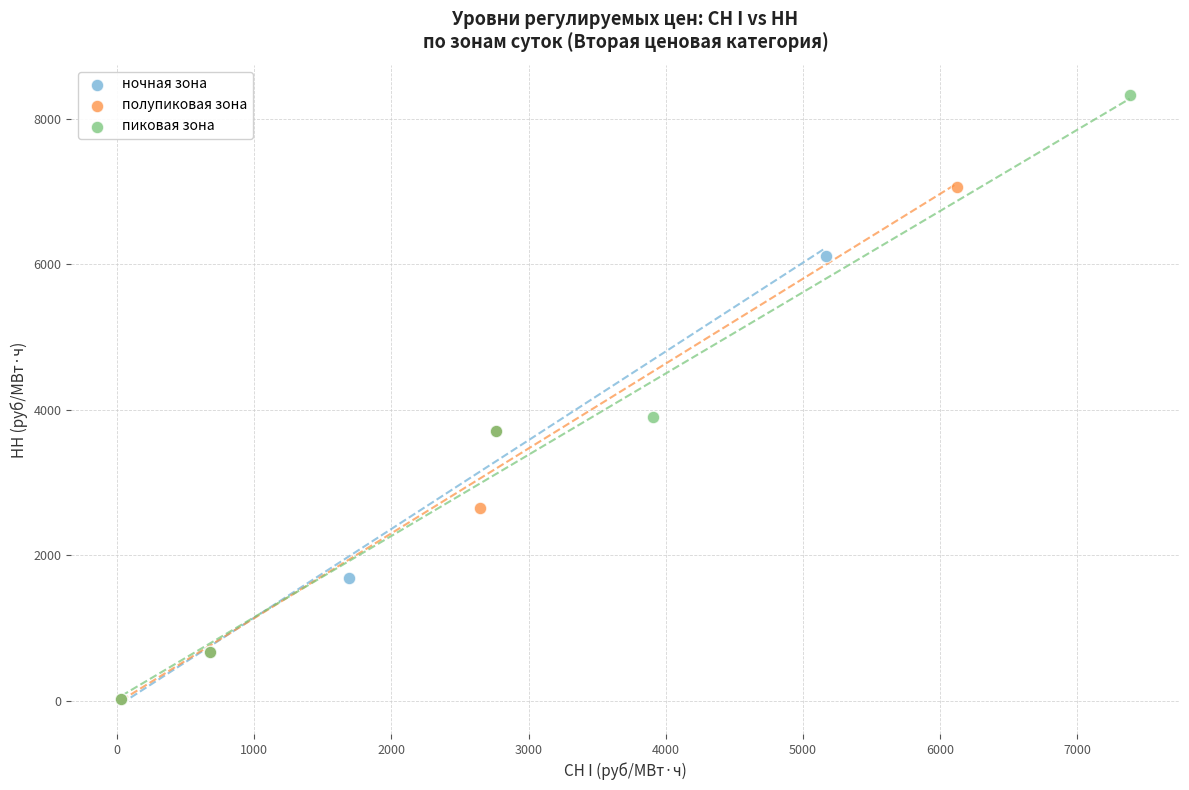

Which series has the widest spread of Y values?

пиковая зона